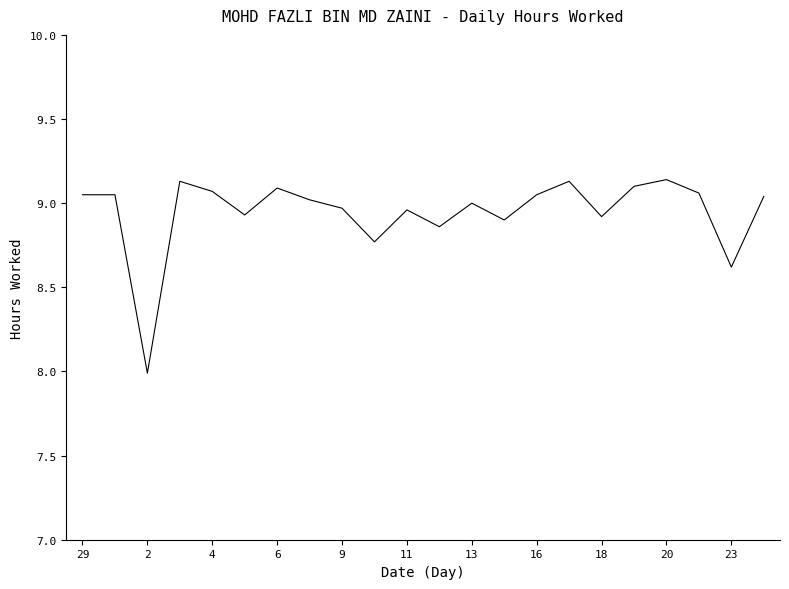

What is the minimum value shown in the chart?

8.0